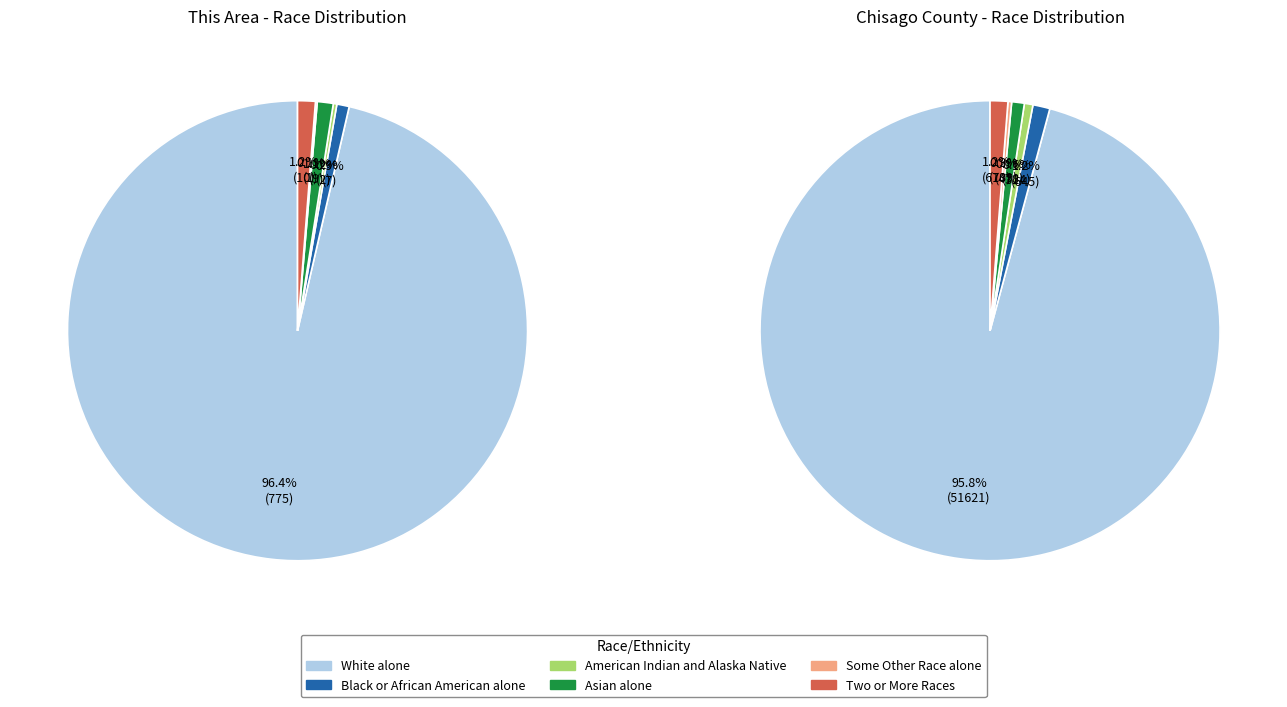

To the nearest percent, what is the average slice percentage?

17%